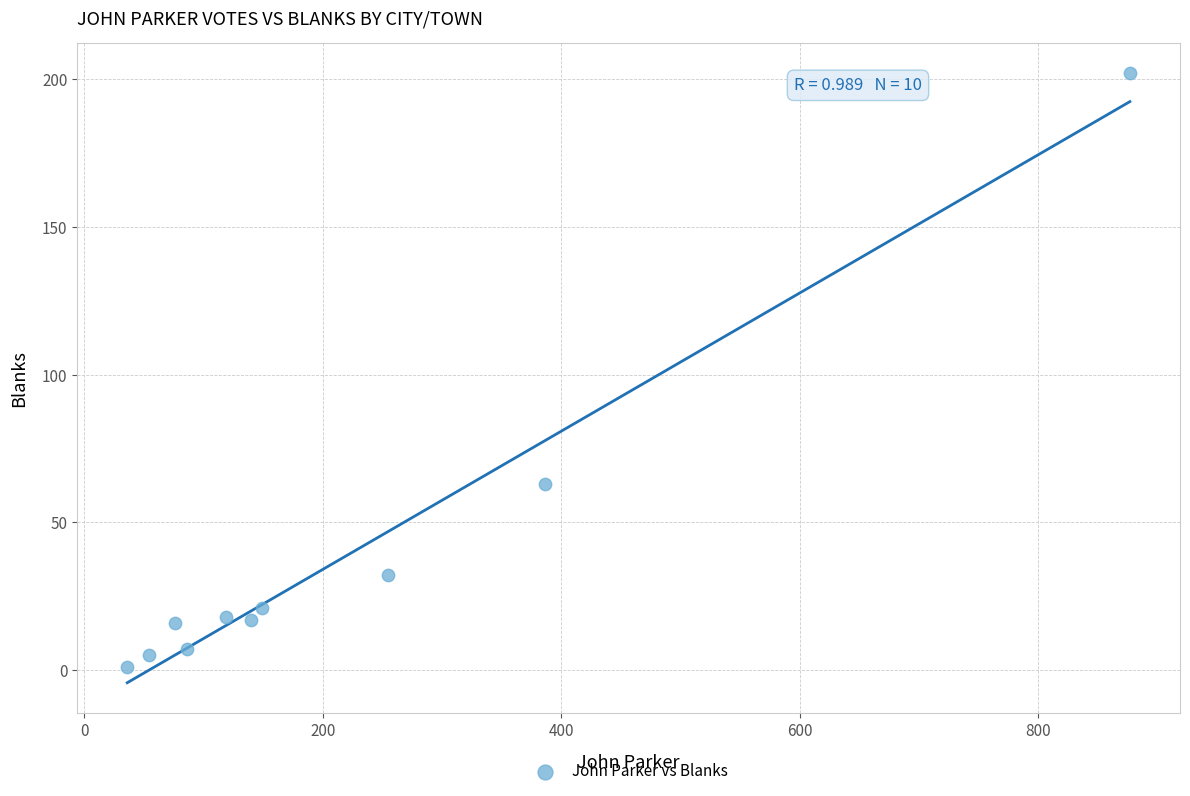

What Y value in the scatter plot is closest to 101?

63